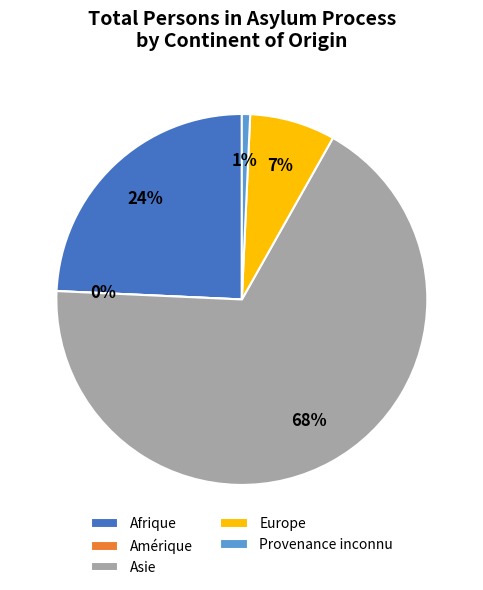

Which category has the biggest portion of the pie?

Asie